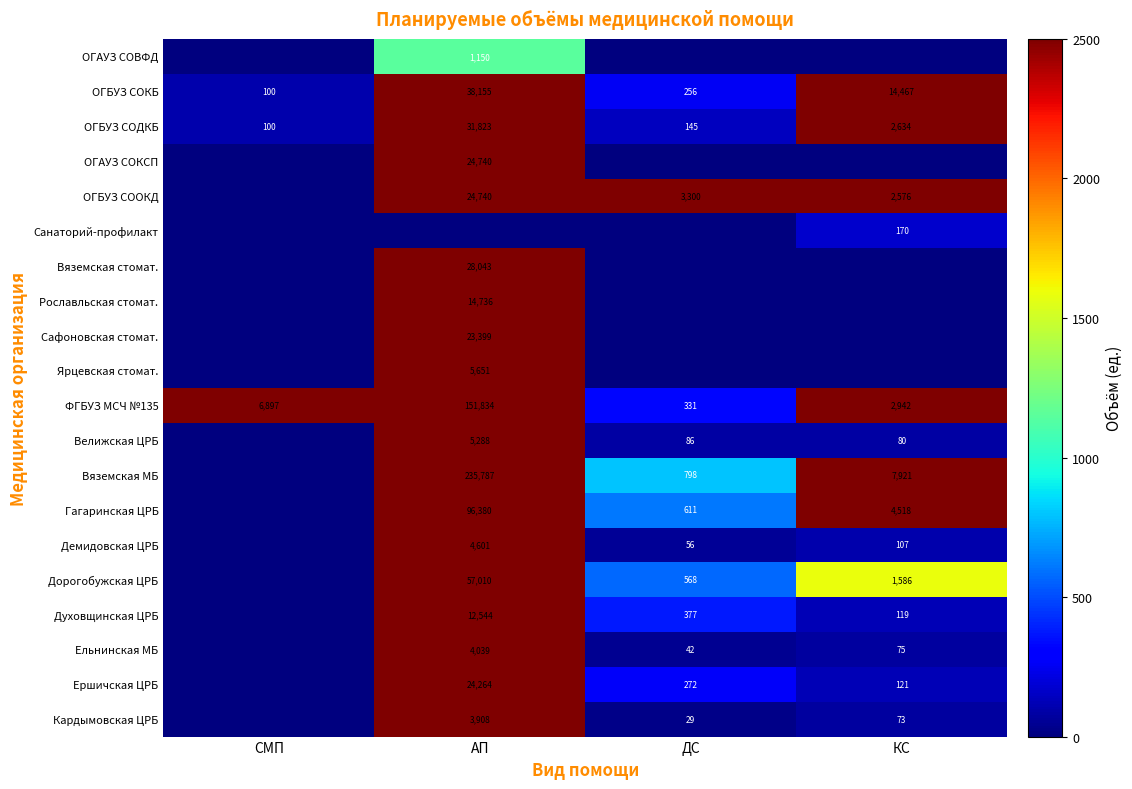

List the labels in order of ФГБУЗ МСЧ №135 value, smallest first.

ДС, КС, СМП, АП